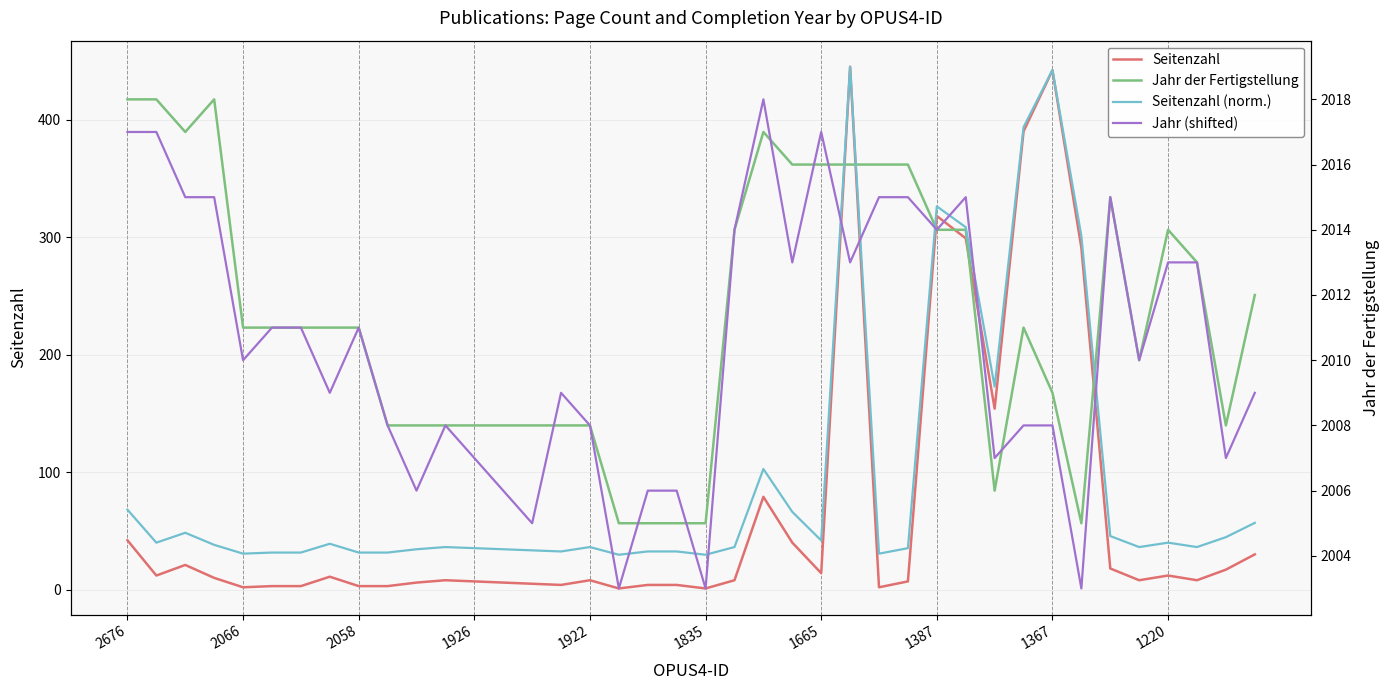

What is the sum of the Jahr der Fertigstellung values at 25 and 21?

4030.0